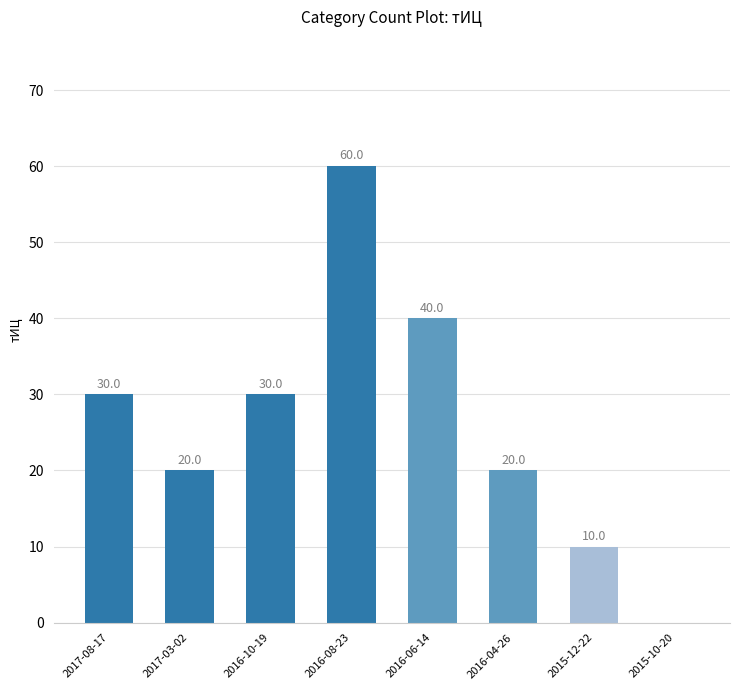

What is the approximate value at 2016-06-14, to the nearest 10?

40